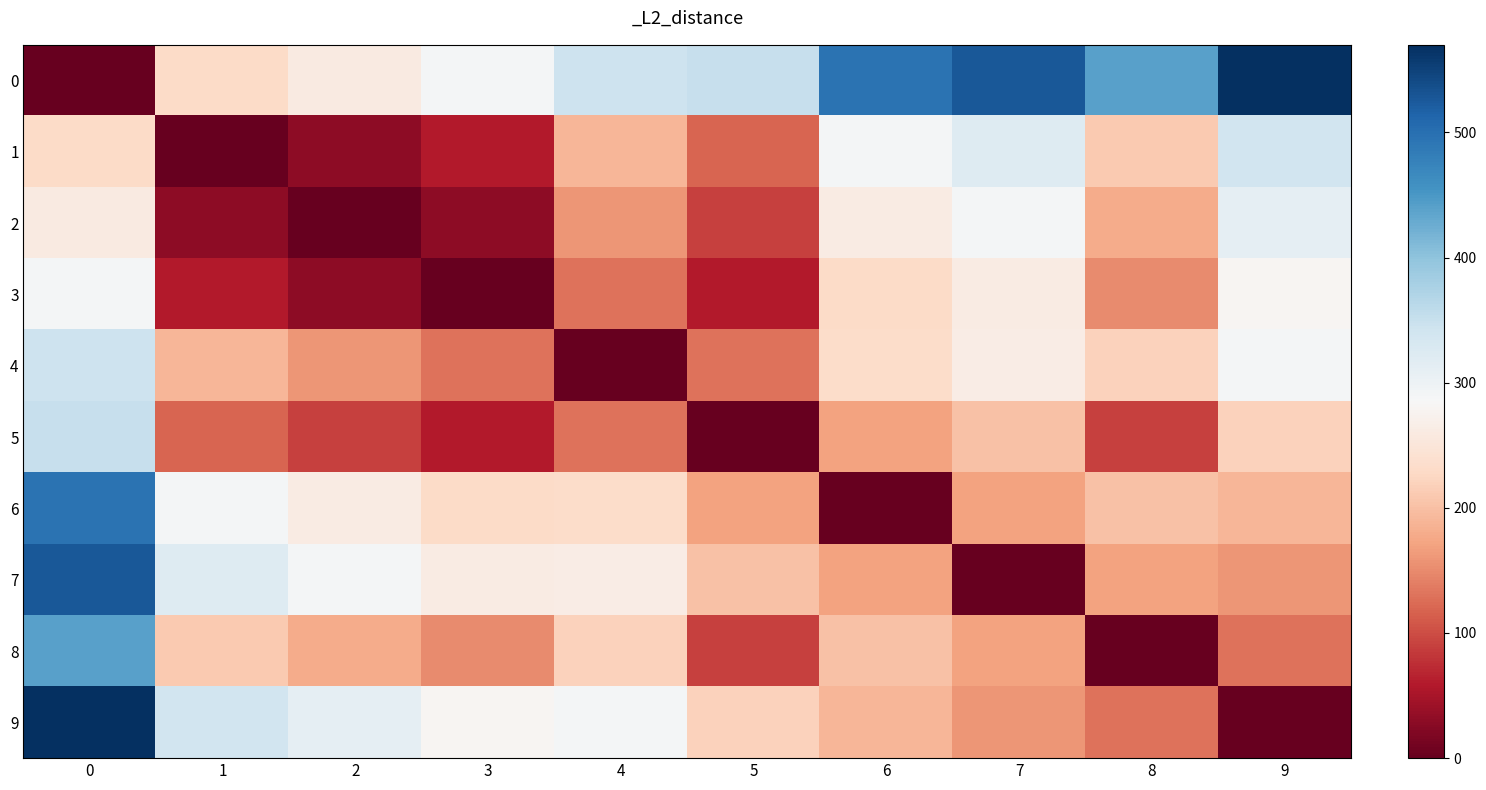

Reading left to right, extract all data points from this chart.

0: 0=0.0	1=230.0	2=260.0	3=290.0	4=343.6	5=350.0	6=496.2	7=526.2	8=440.0	9=570.0
1: 0=230.0	1=0.0	2=30.0	3=60.0	4=190.0	5=120.0	6=291.4	7=321.4	8=210.0	9=340.0
2: 0=260.0	1=30.0	2=0.0	3=30.0	4=160.0	5=90.0	6=261.4	7=291.4	8=180.0	9=310.0
3: 0=290.0	1=60.0	2=30.0	3=0.0	4=130.0	5=60.0	6=231.4	7=261.4	8=150.0	9=280.0
4: 0=343.6	1=190.0	2=160.0	3=130.0	4=0.0	5=130.0	6=233.2	7=263.2	8=220.0	9=291.4
5: 0=350.0	1=120.0	2=90.0	3=60.0	4=130.0	5=0.0	6=171.4	7=201.4	8=90.0	9=220.0
6: 0=496.2	1=291.4	2=261.4	3=231.4	4=233.2	5=171.4	6=0.0	7=171.4	8=201.4	9=190.0
7: 0=526.2	1=321.4	2=291.4	3=261.4	4=263.2	5=201.4	6=171.4	7=0.0	8=171.4	9=160.0
8: 0=440.0	1=210.0	2=180.0	3=150.0	4=220.0	5=90.0	6=201.4	7=171.4	8=0.0	9=130.0
9: 0=570.0	1=340.0	2=310.0	3=280.0	4=291.4	5=220.0	6=190.0	7=160.0	8=130.0	9=0.0